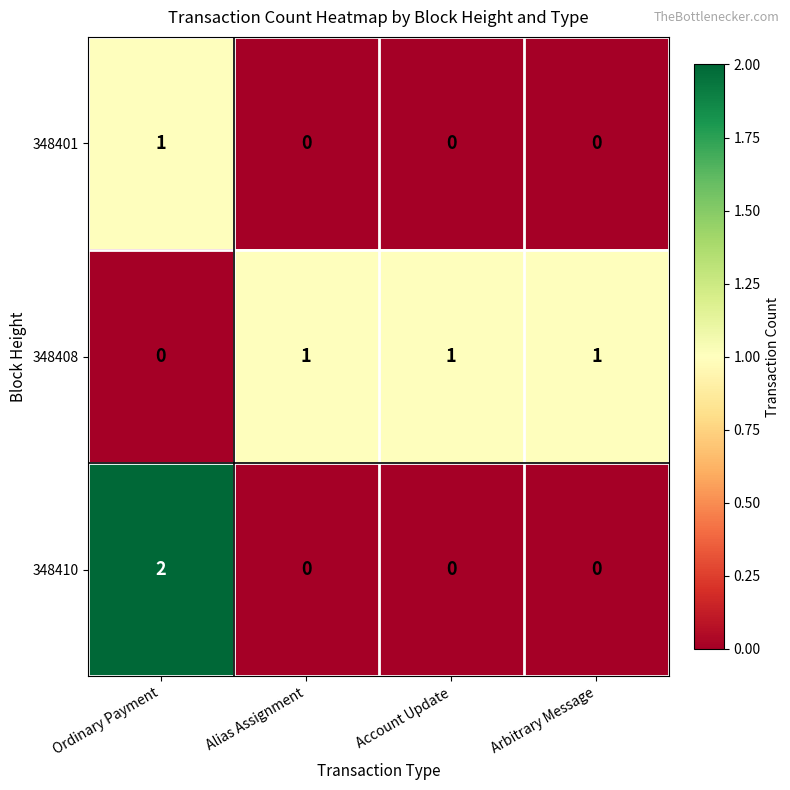

Is it true that 348401 equals -1 at Account Update?

False